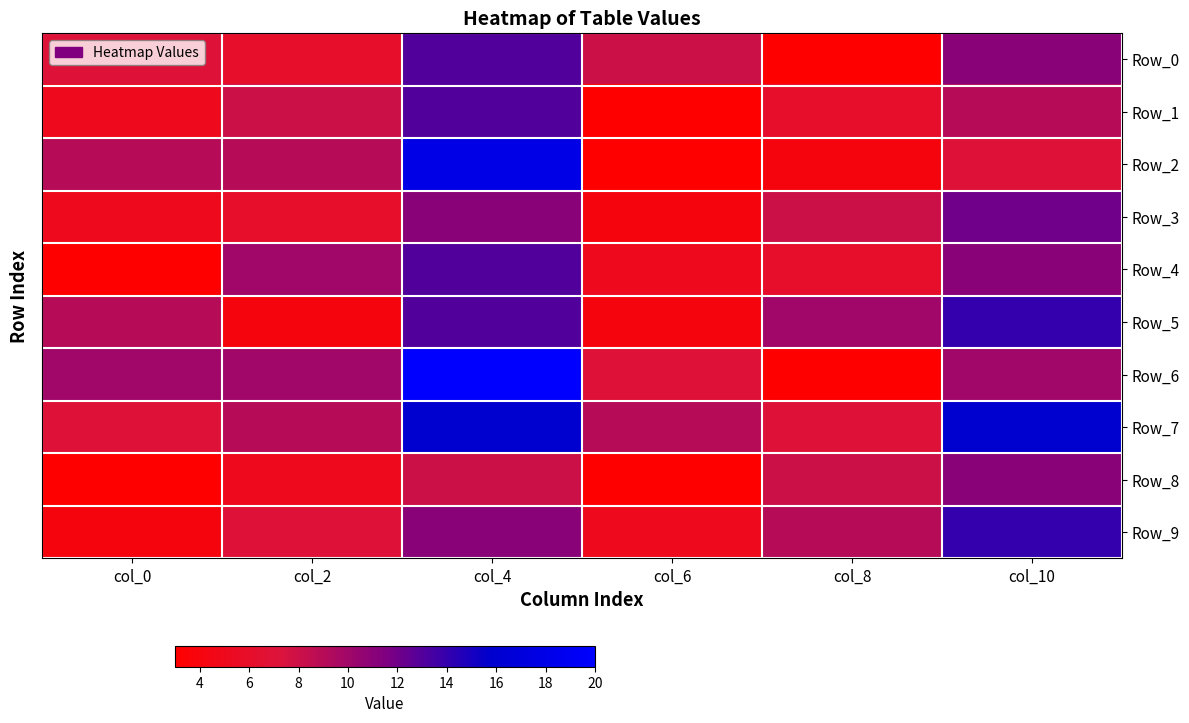

Reading right to left, what are all the values shown in this chart?

Row_0: col_10=11	col_8=3	col_6=8	col_4=13	col_2=6	col_0=7
Row_1: col_10=9	col_8=6	col_6=3	col_4=13	col_2=8	col_0=5
Row_2: col_10=7	col_8=4	col_6=3	col_4=18	col_2=9	col_0=9
Row_3: col_10=12	col_8=8	col_6=4	col_4=11	col_2=6	col_0=5
Row_4: col_10=11	col_8=6	col_6=5	col_4=13	col_2=10	col_0=3
Row_5: col_10=14	col_8=10	col_6=4	col_4=13	col_2=4	col_0=9
Row_6: col_10=10	col_8=3	col_6=7	col_4=20	col_2=10	col_0=10
Row_7: col_10=16	col_8=7	col_6=9	col_4=16	col_2=9	col_0=7
Row_8: col_10=11	col_8=8	col_6=3	col_4=8	col_2=5	col_0=3
Row_9: col_10=14	col_8=9	col_6=5	col_4=11	col_2=7	col_0=4